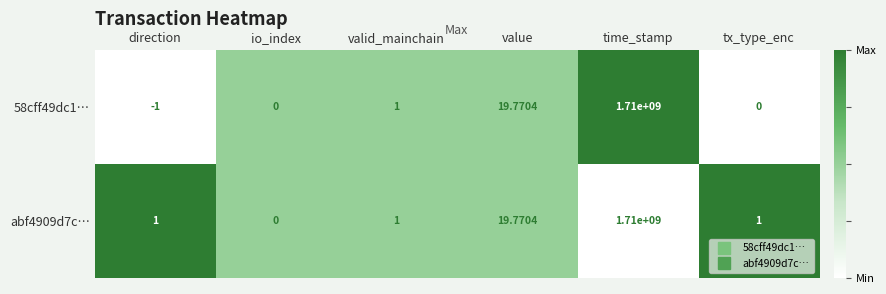

List the series in order of their overall mean, highest first.

abf4909d7c…, 58cff49dc1…